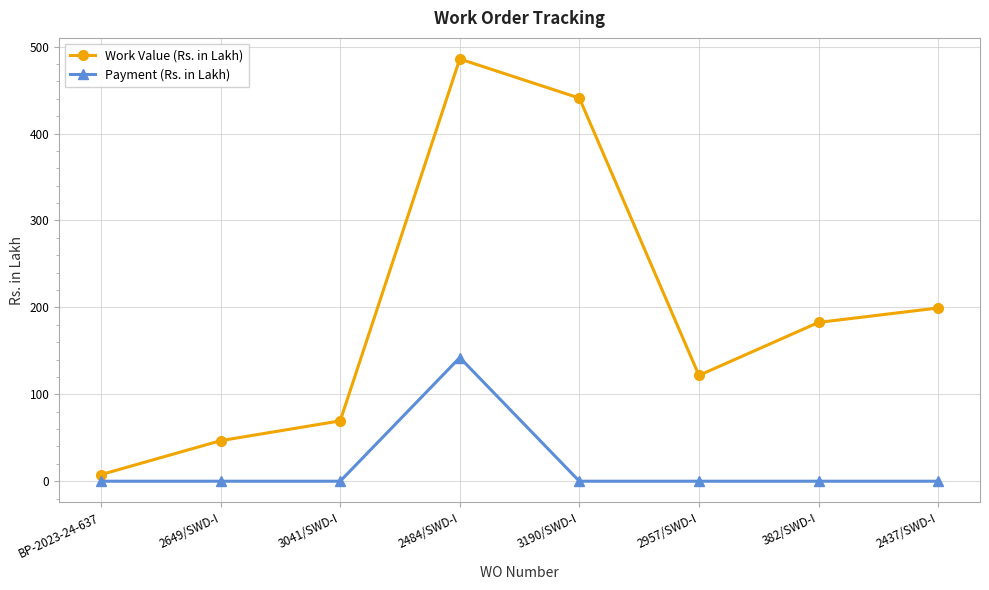

How many values in the Payment (Rs. in Lakh) series exceed 0?

1